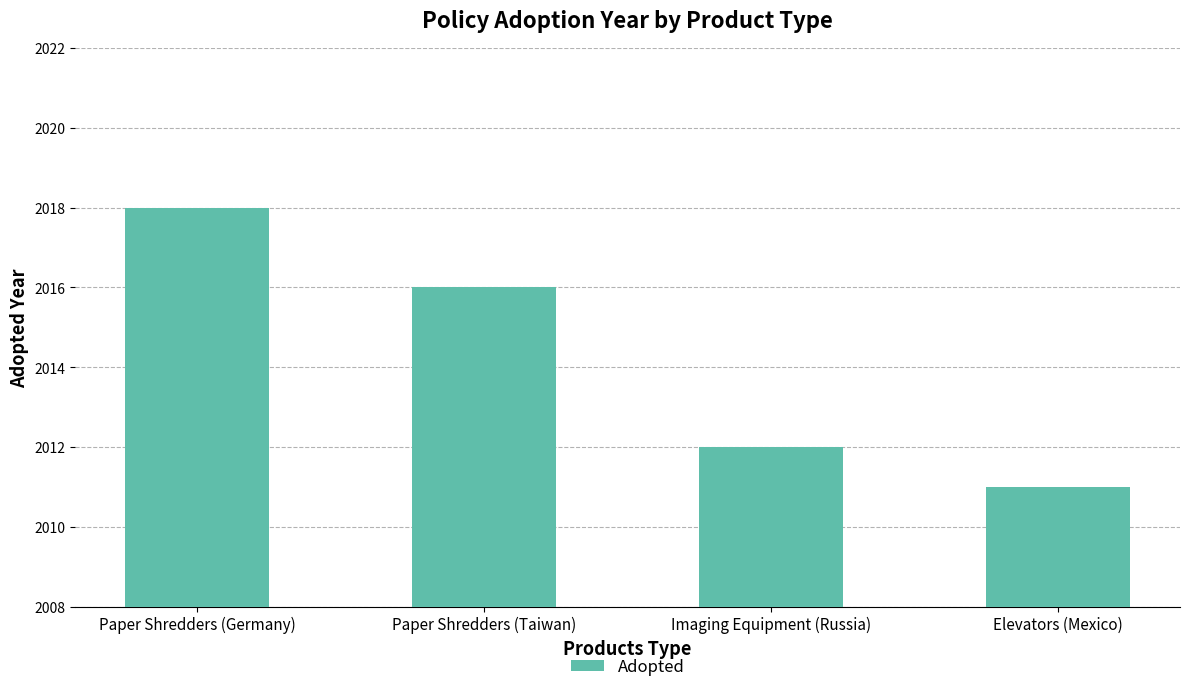

Reading left to right, list all the values displayed in this chart.

Paper Shredders (Germany)=2018	Paper Shredders (Taiwan)=2016	Imaging Equipment (Russia)=2012	Elevators (Mexico)=2011